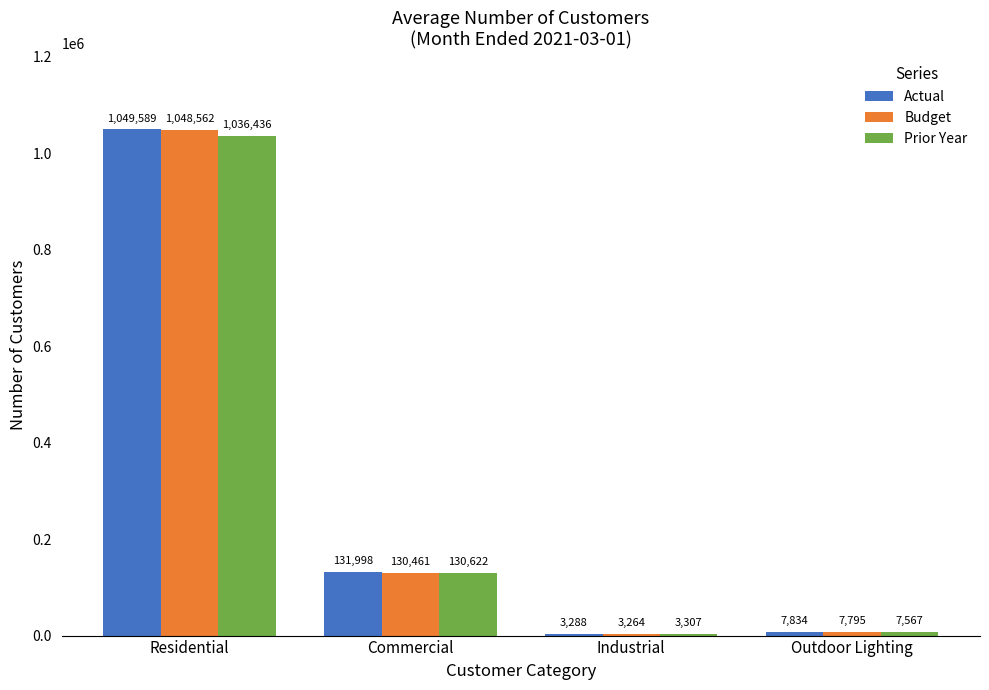

Between Residential and Commercial, which series saw the biggest shift?

Budget